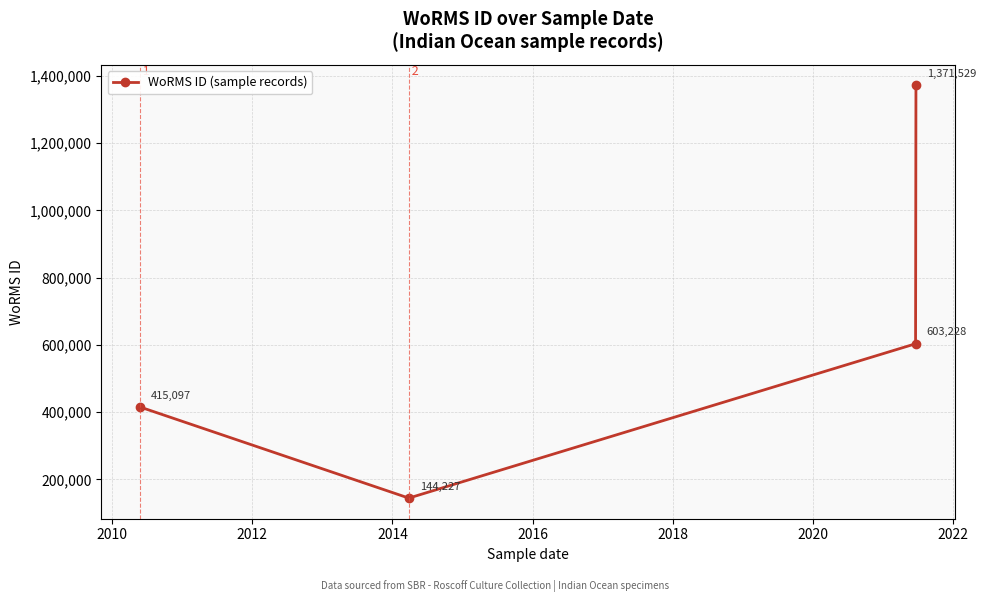

What is the greatest value displayed?

1371529